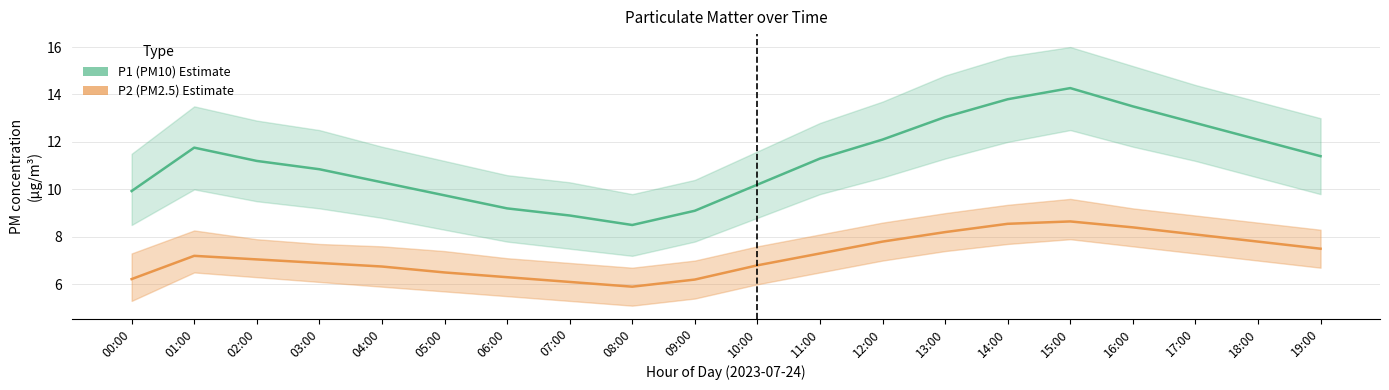

At how many categories does at least one series exceed 10?

14